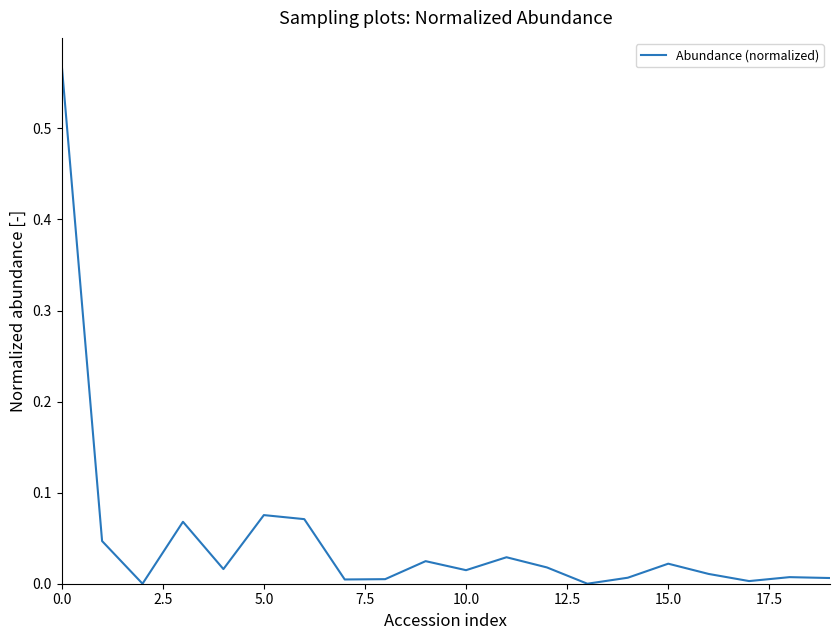

Does the chart display data point markers on the line(s)?

No